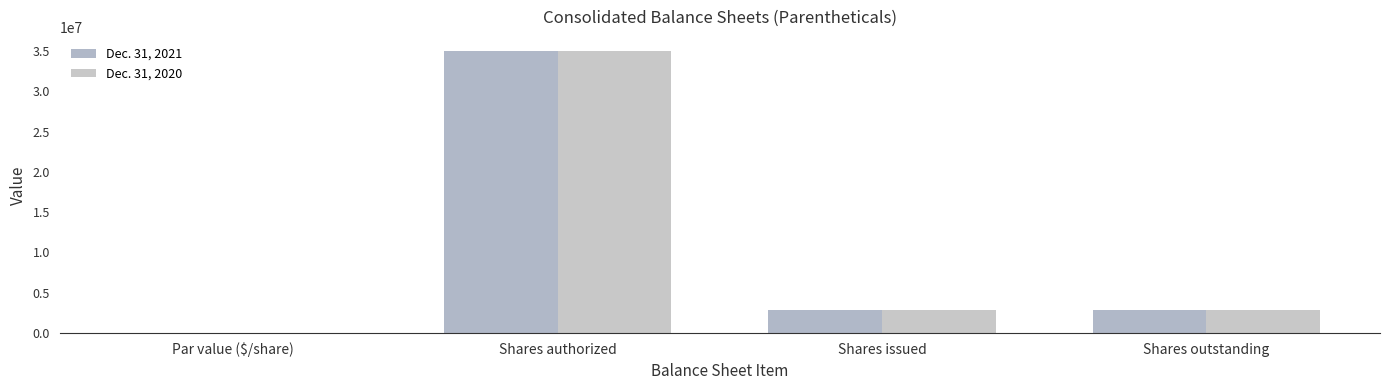

At which category is the sum across all series the highest?

Shares authorized